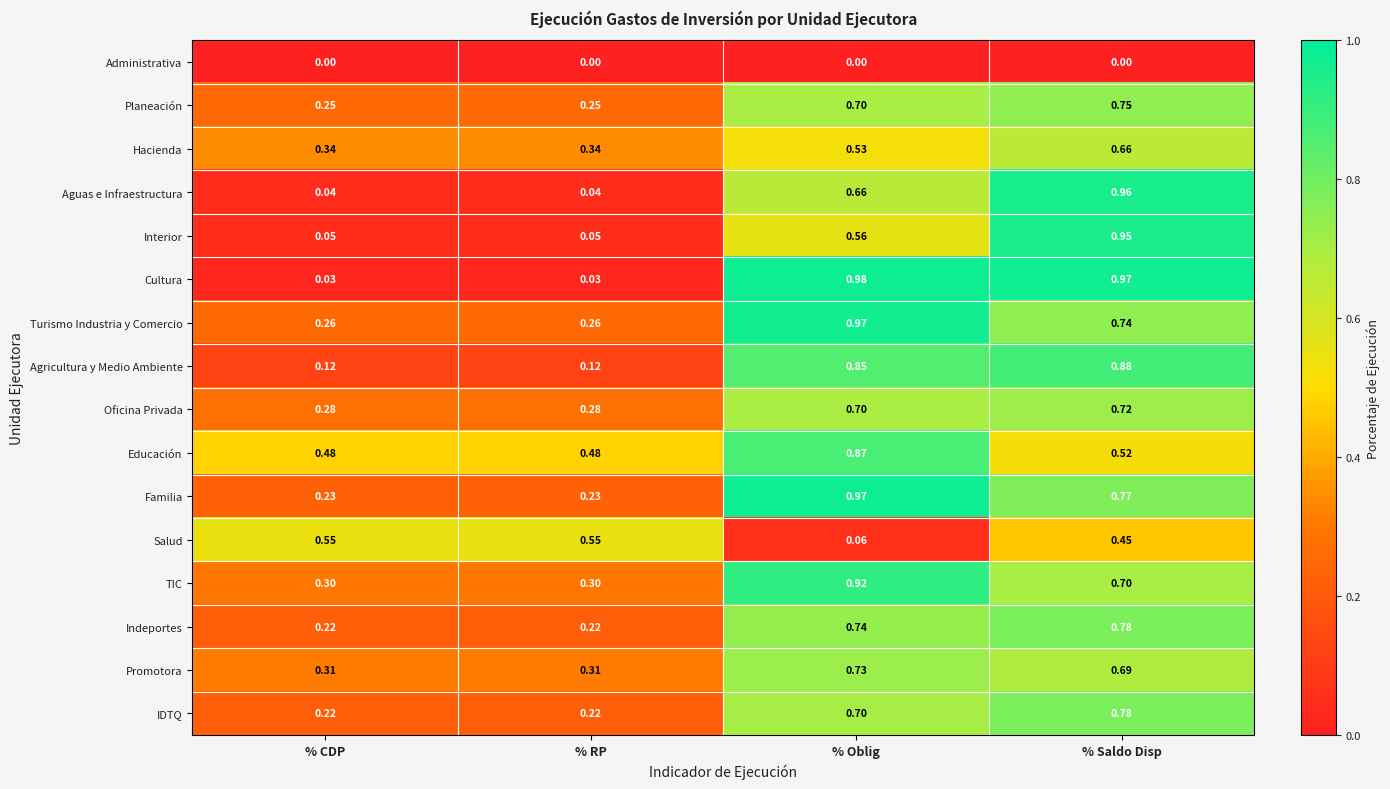

At which category is the sum across all series the highest?

% Saldo Disp